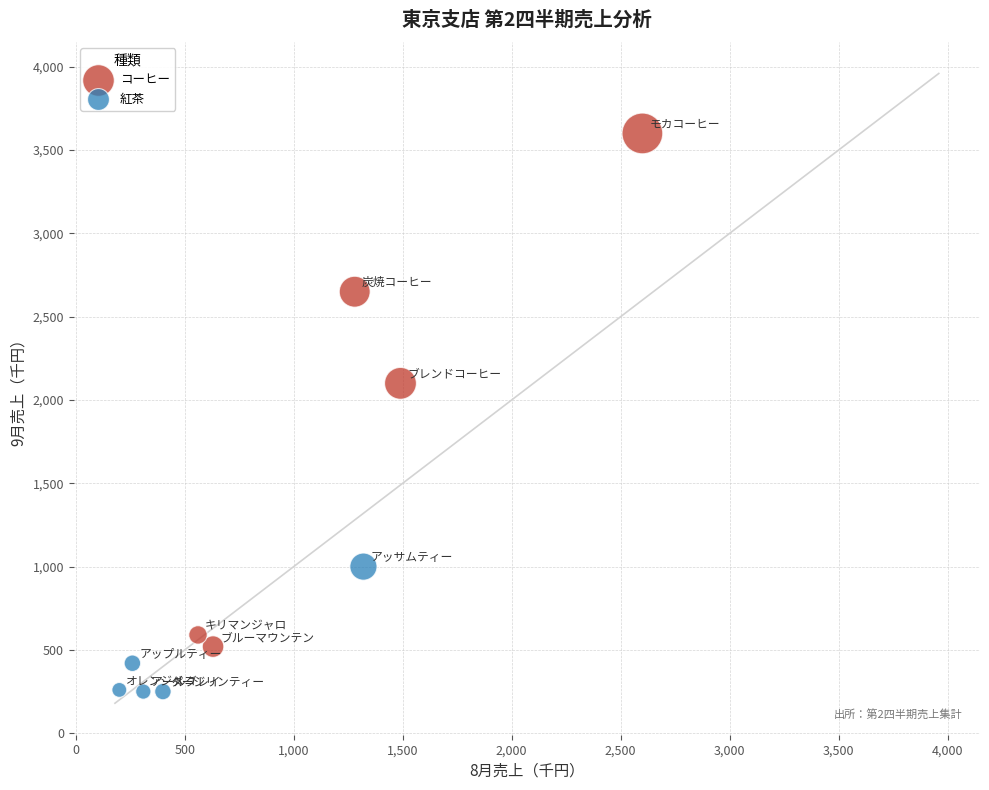

Which series reaches the minimum Y coordinate?

紅茶